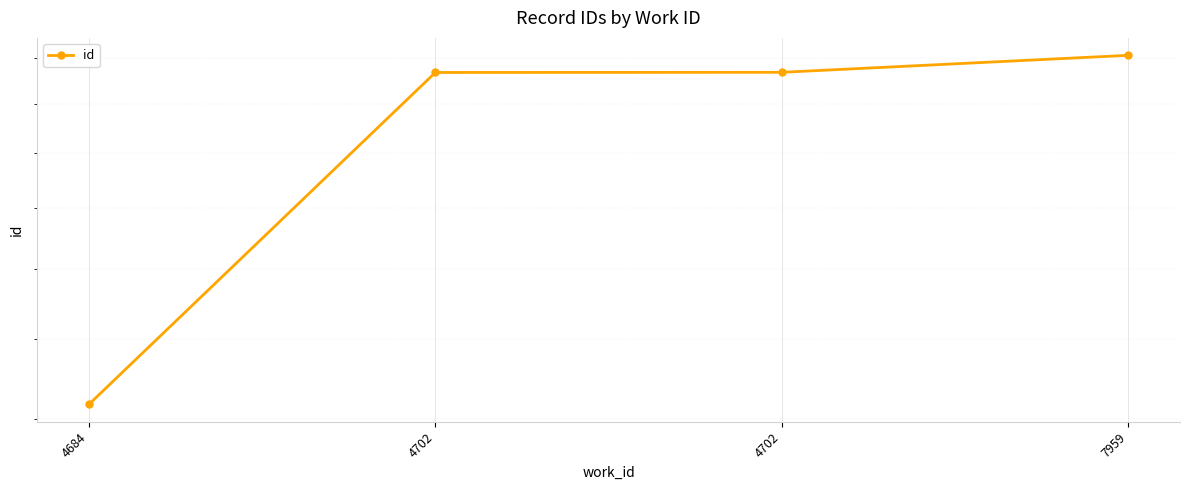

List the labels in order of value, smallest first.

4684, 4702, 4702, 7959